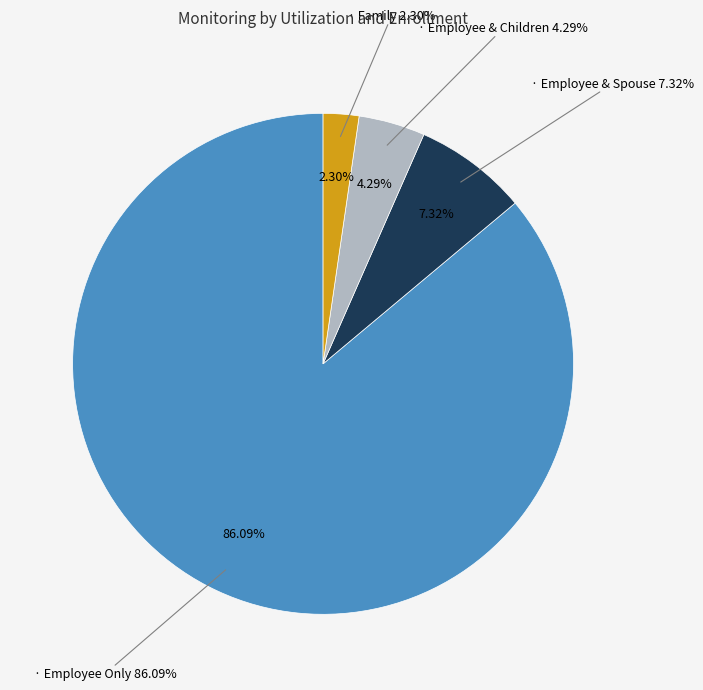

To the nearest percent, what is the difference between the Family and Employee & Spouse slice percentages?

5%